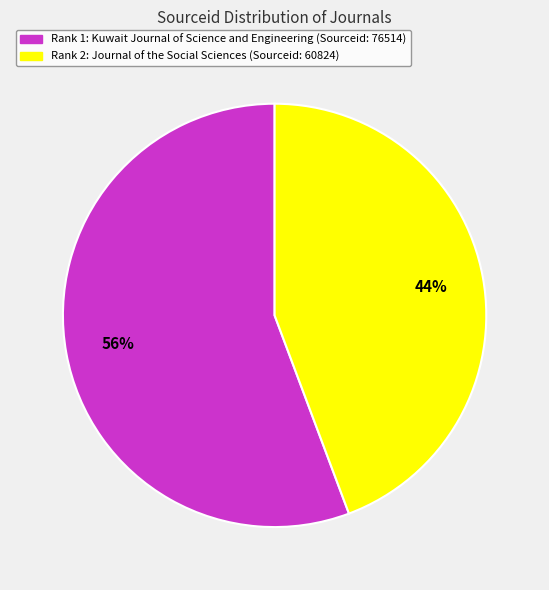

Is there any slice that represents more than half of the pie?

Yes